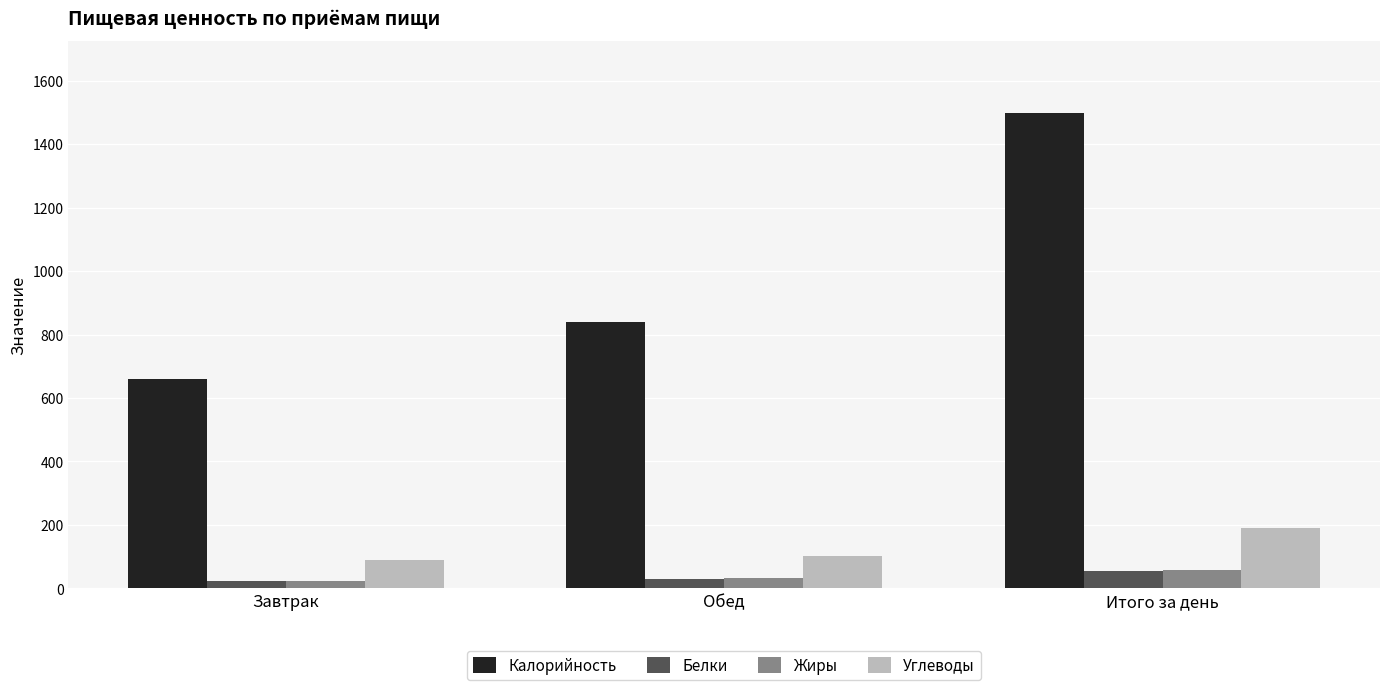

Which category has the lowest value in the Углеводы series?

Завтрак